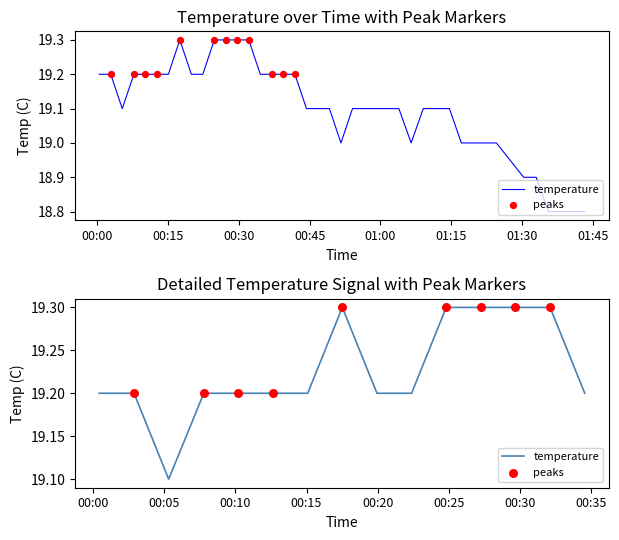

What is the change in value from 2023-08-06T00:17:31 to 2023-08-06T01:19:39?

-0.3